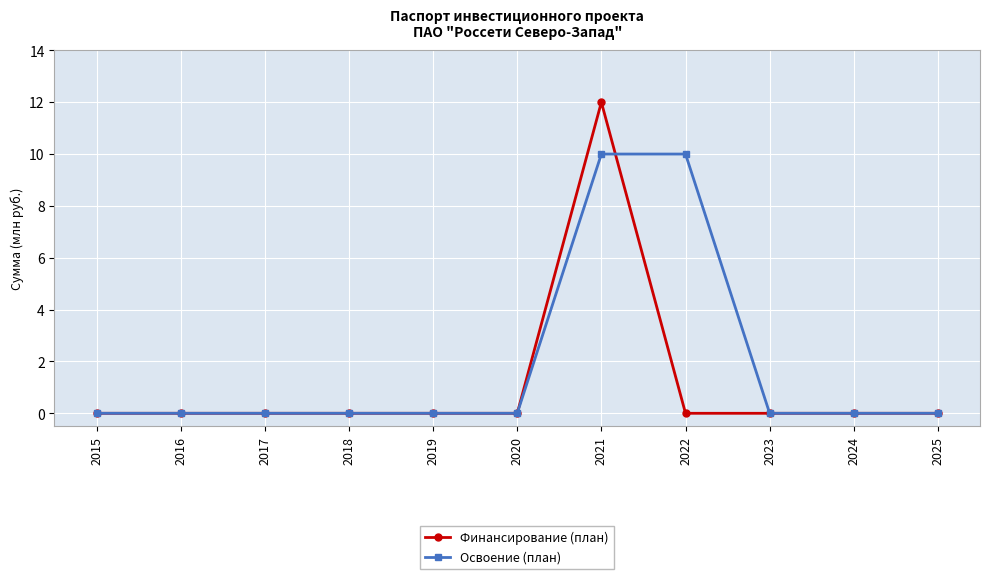

List the series in order of their peak value, lowest first.

Освоение (план), Финансирование (план)